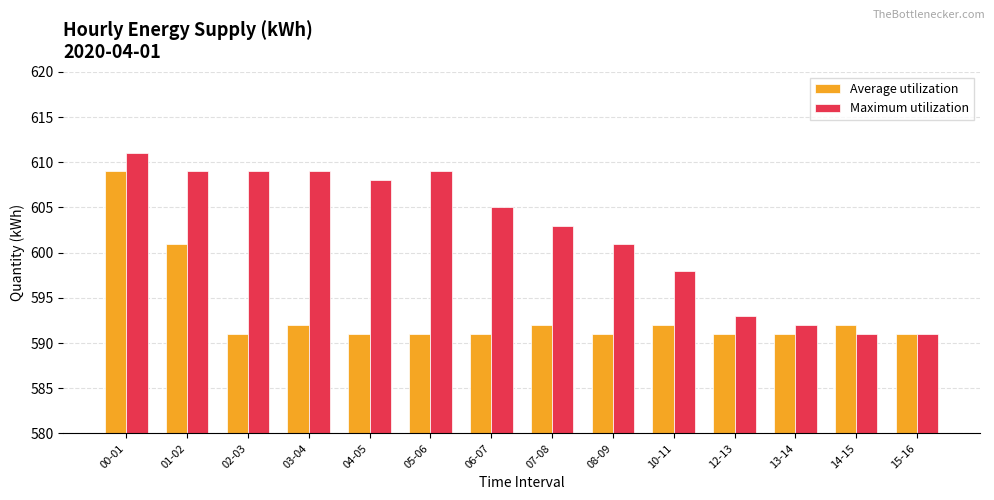

At which category does the chart reach its peak across all series?

00-01